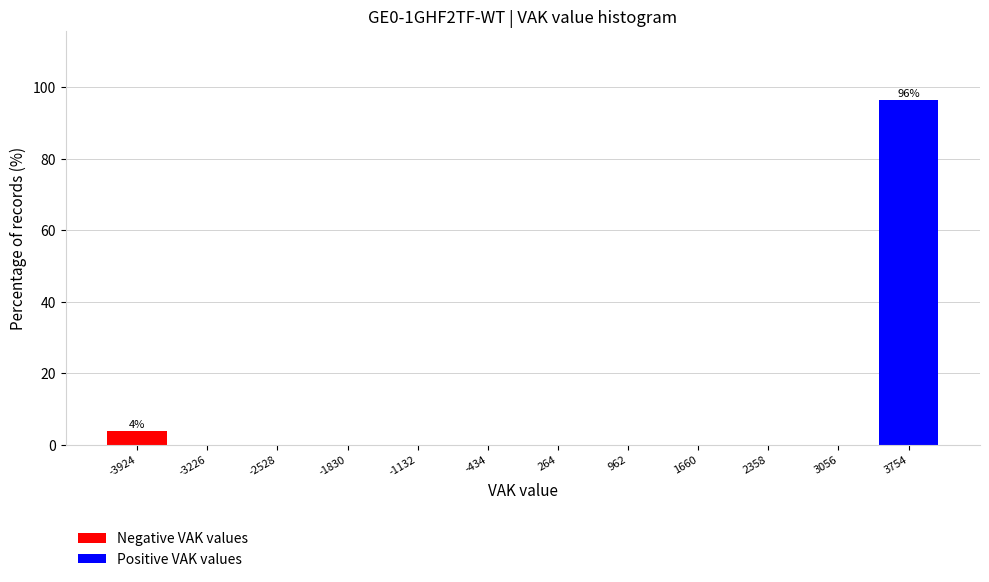

Which range on the x-axis has the tallest bar?

3400 to 4100